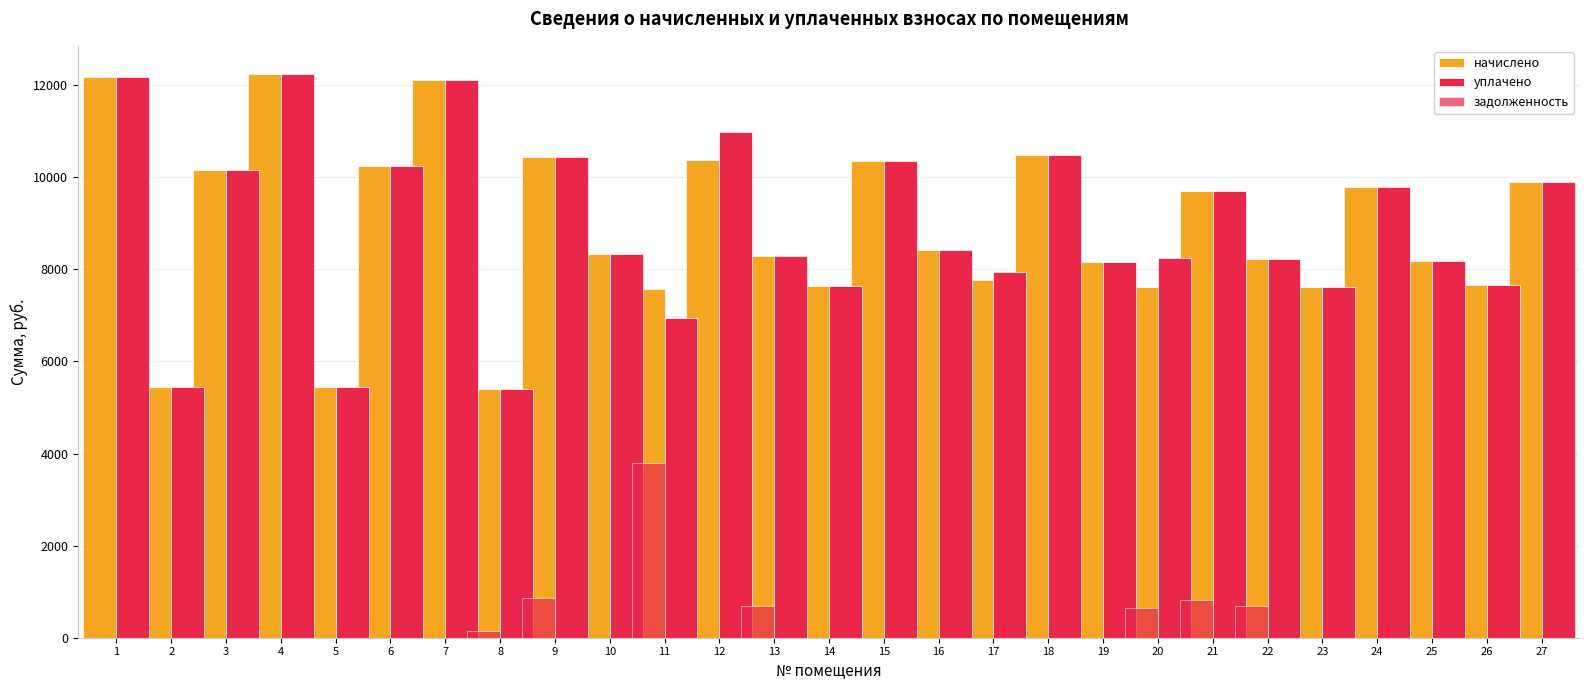

Count the number of data series in this chart.

3